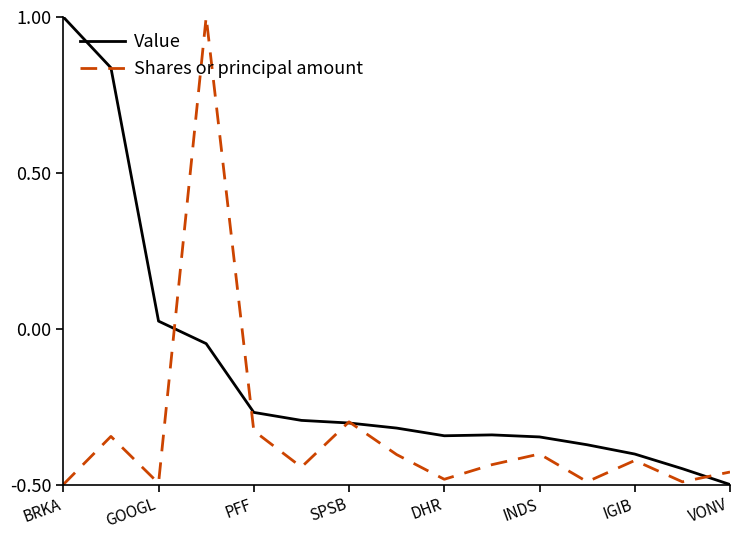

True or false: Shares or principal amount and Value intersect in this chart.

True